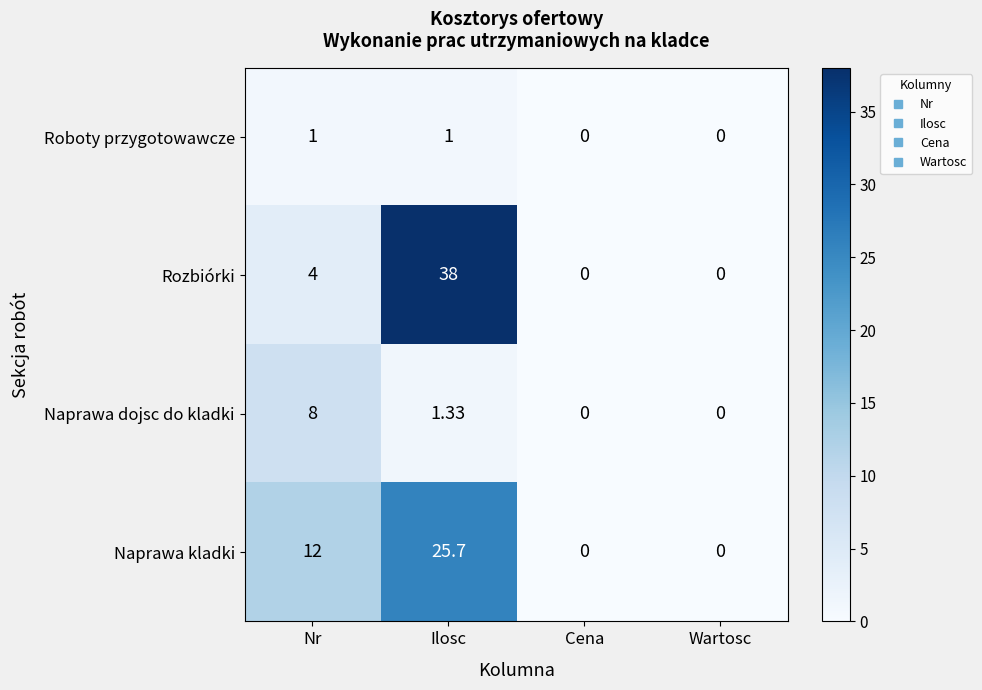

Rank the series by their maximum value, from lowest to highest.

Roboty przygotowawcze, Naprawa dojsc do kladki, Naprawa kladki, Rozbiórki